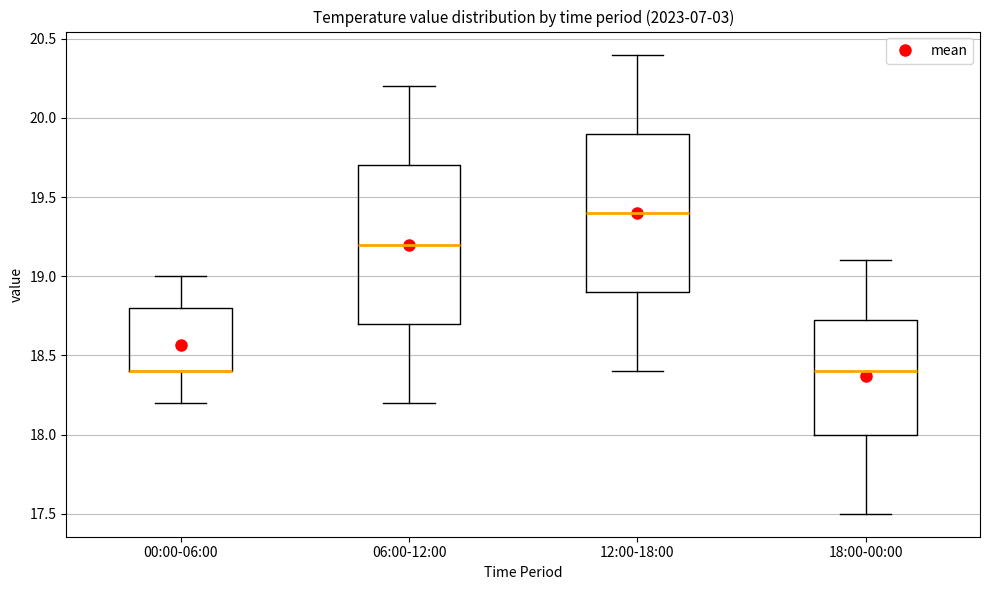

Where does the median line of the box for 12:00-18:00 sit on the y-axis? The values are not printed on the chart, so give them approximately, as read against the axis.

19.40